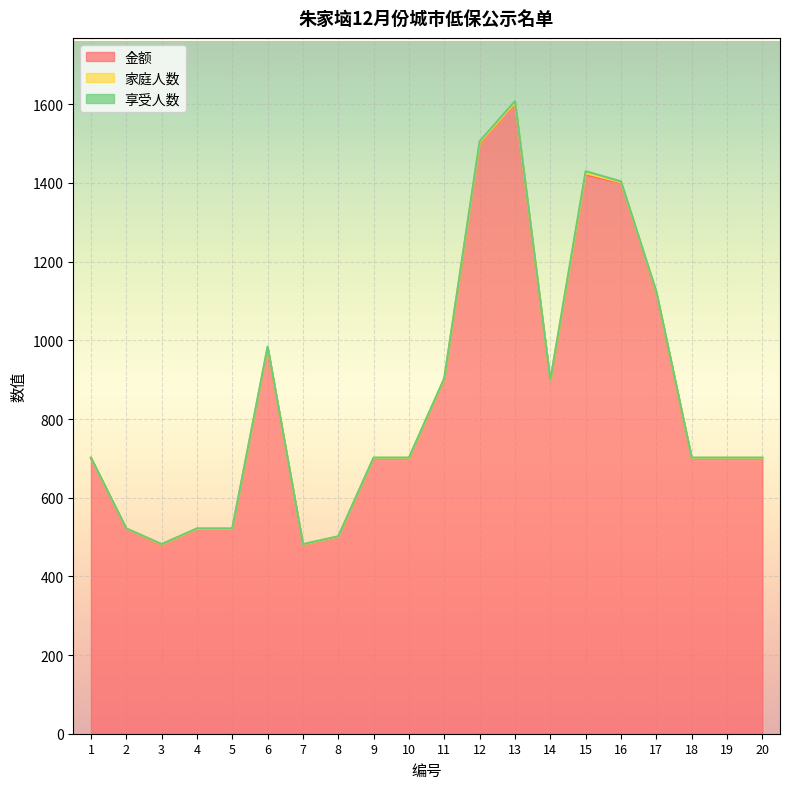

Is the value of 家庭人数 at 8 greater than the value of 金额 at 15?

No